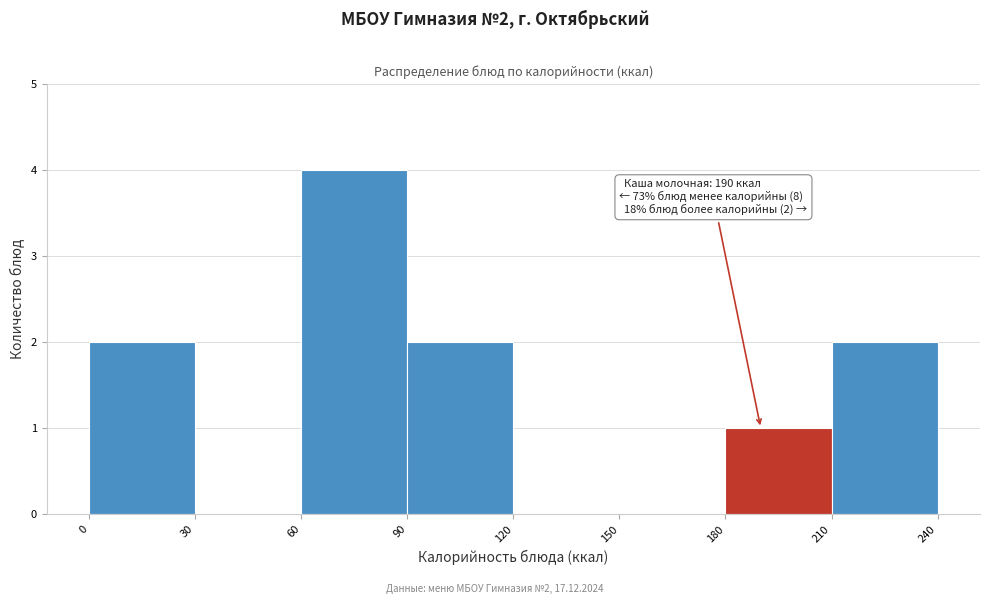

Which range on the x-axis has the tallest bar?

60 to 90